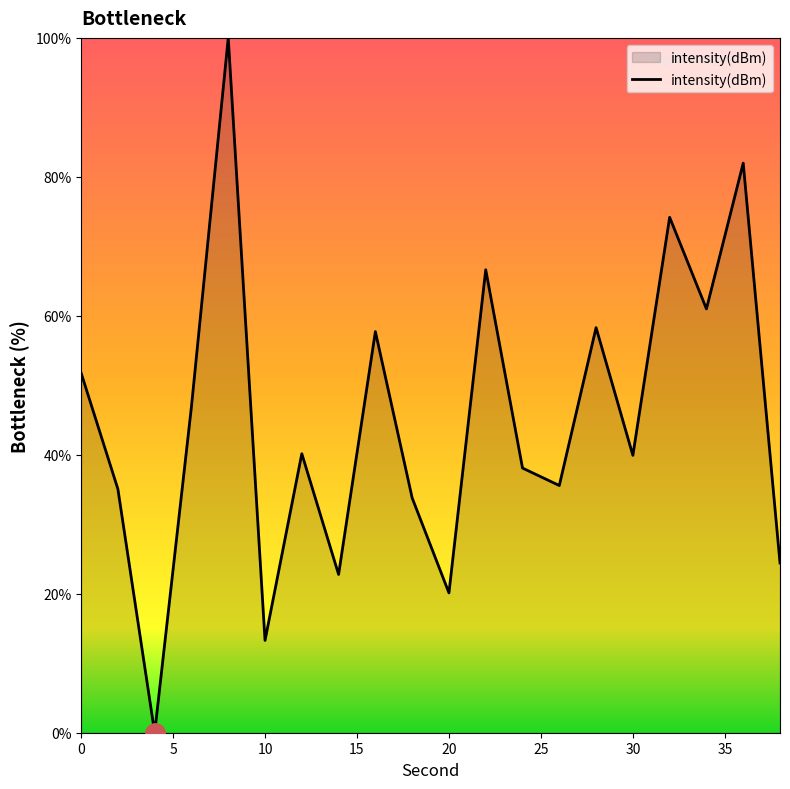

What is the difference between the maximum and minimum values?

100.0